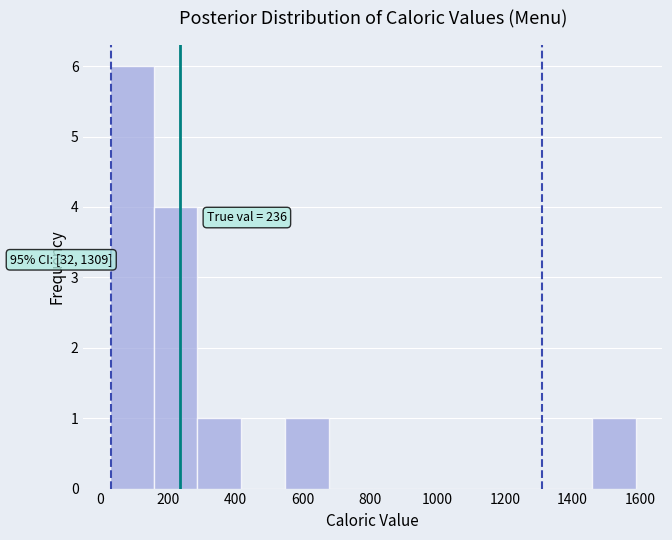

Over which range of the x-axis is the bar tallest?

20 to 160